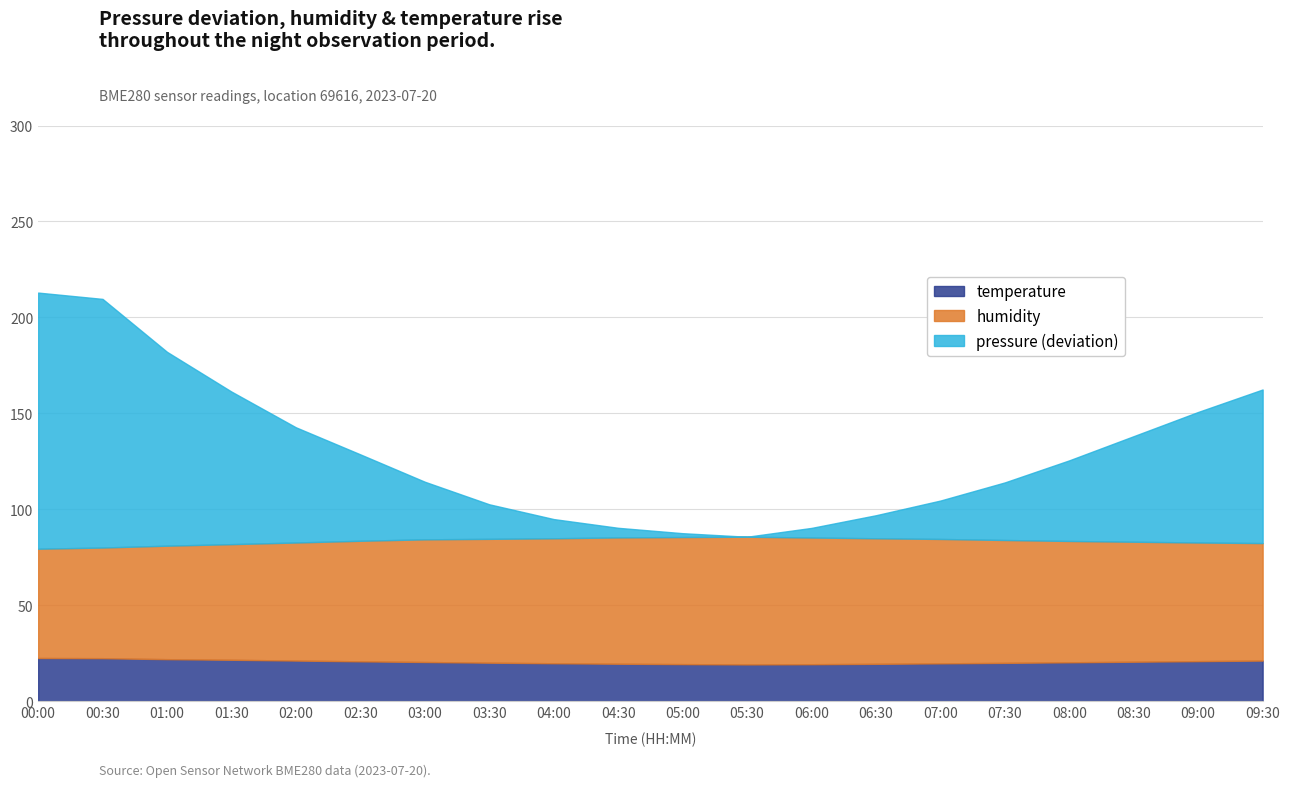

How many interior local valleys does the temperature series have?

1